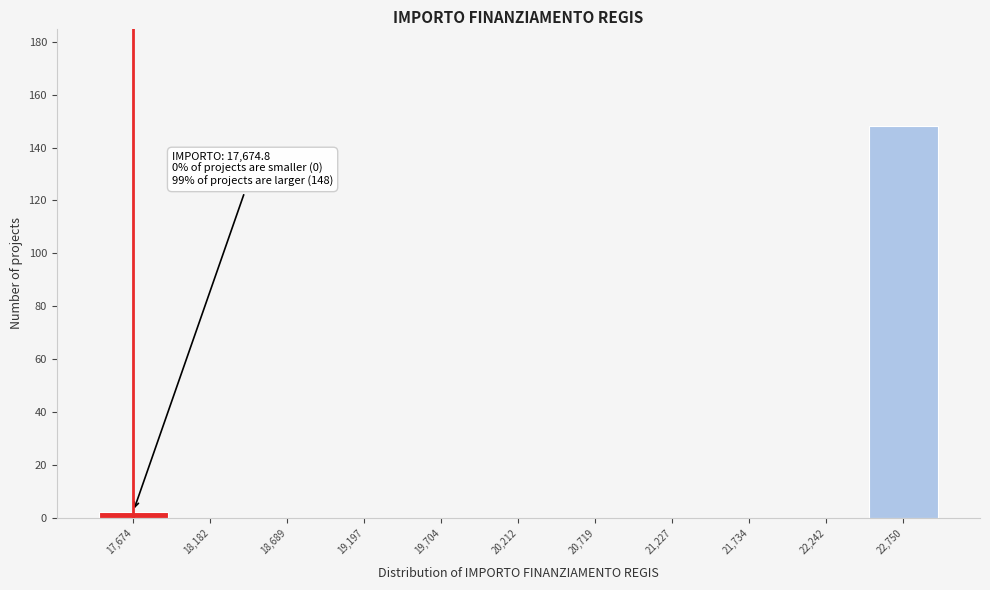

Which range on the x-axis has the tallest bar?

22500 to 23000